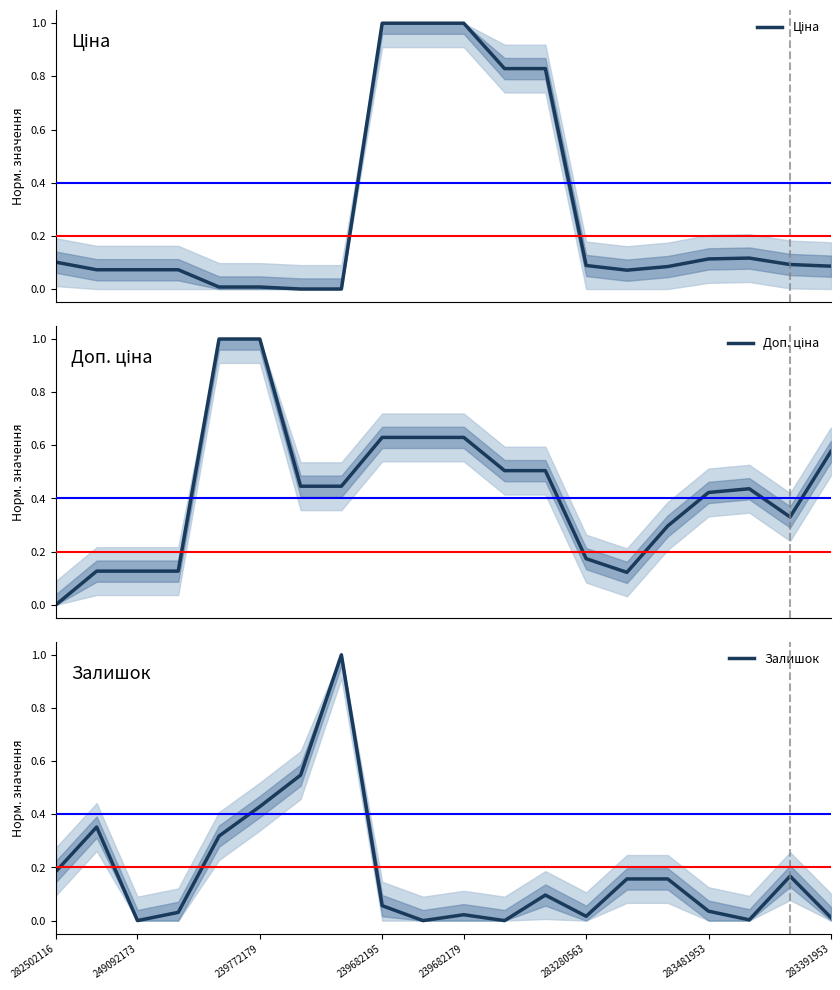

How many values in the Залишок series exceed 0?

17